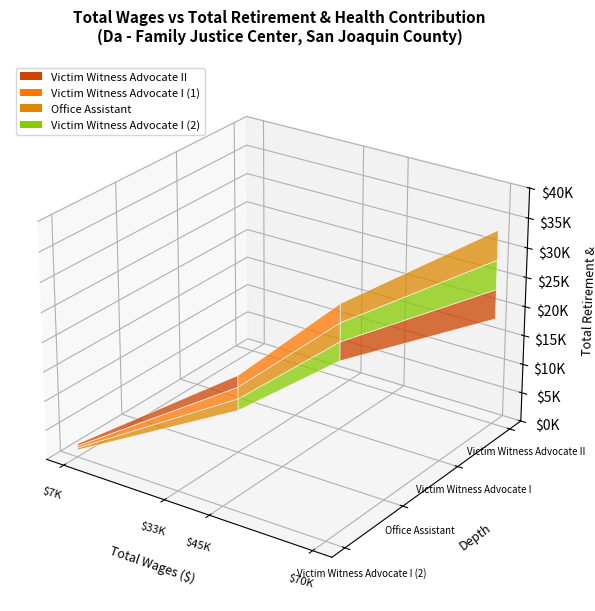

Reading left to right, what are all the values shown in this chart?

70264.0=33415	45135.0=21927	33835.0=13375	7678.0=2350